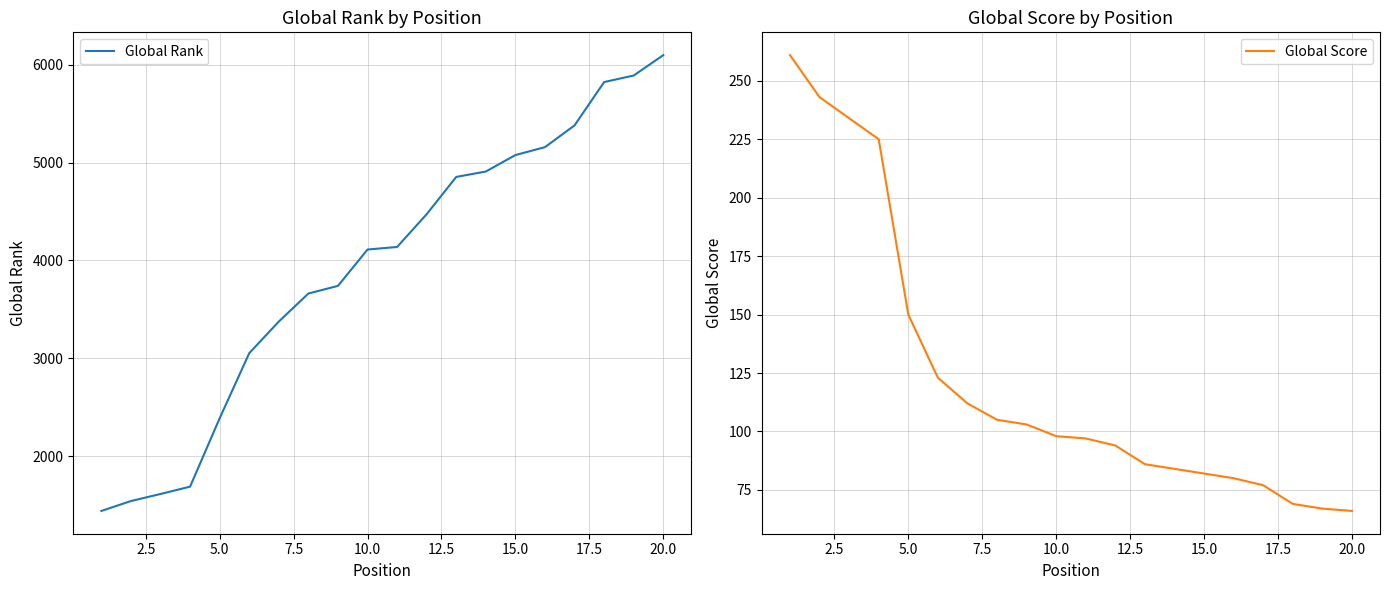

What is the value of the Global Rank point at the 19th from the left?

5888